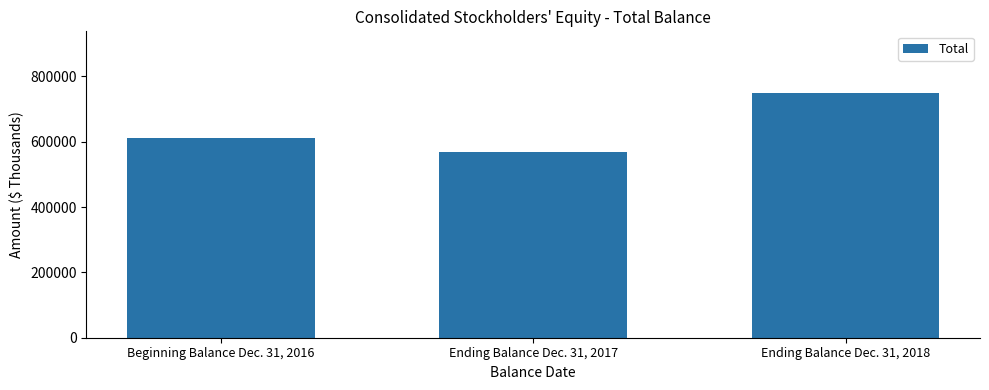

What is the sum of all values?

1927851